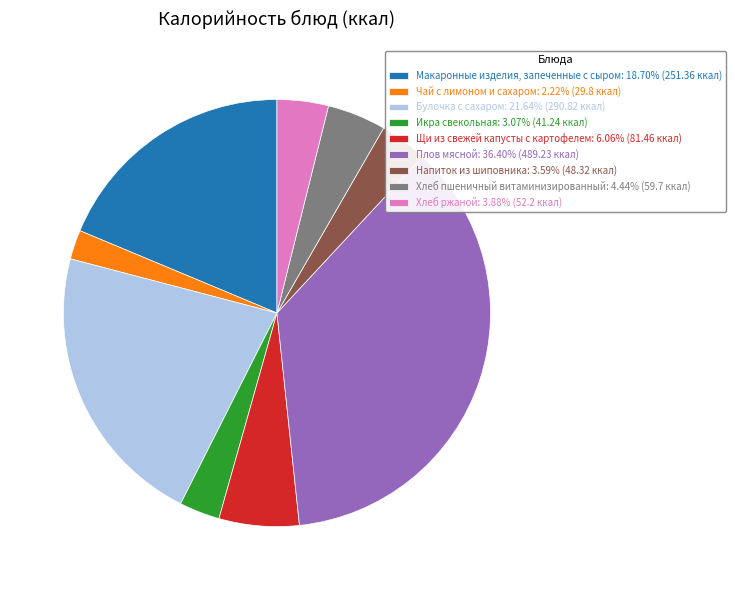

Is it true that Чай с лимоном и сахаром is 2% of the pie?

True